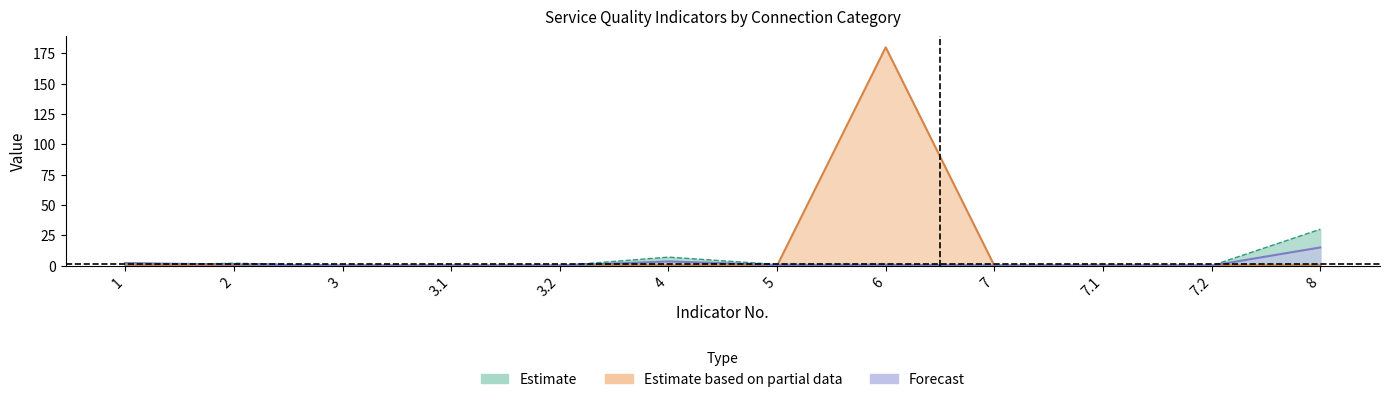

Does the chart have visible grid lines?

No